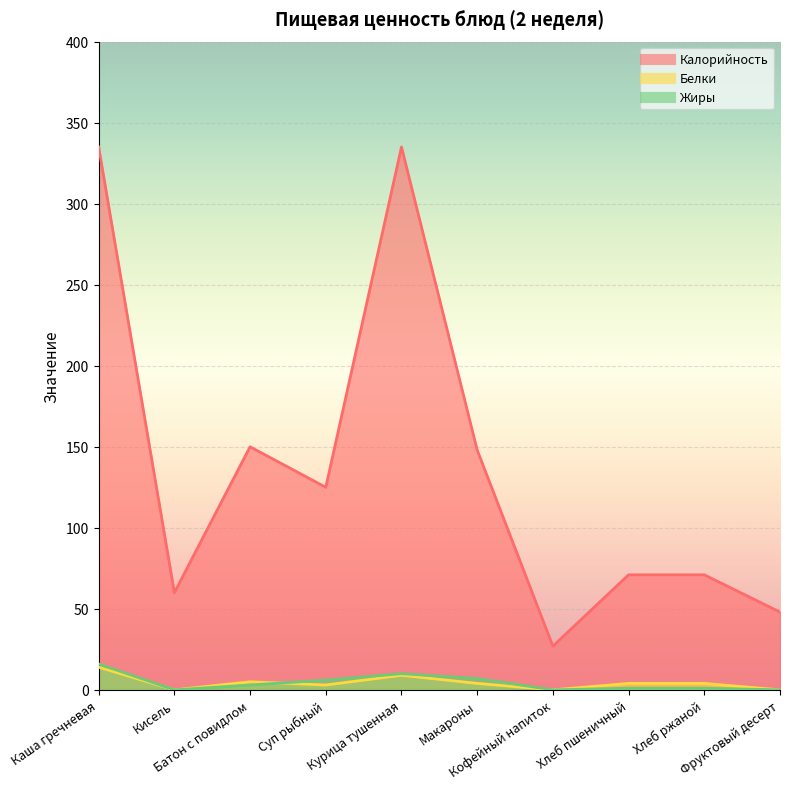

The value of Белки at Кофейный напиток is 7. True or false?

False